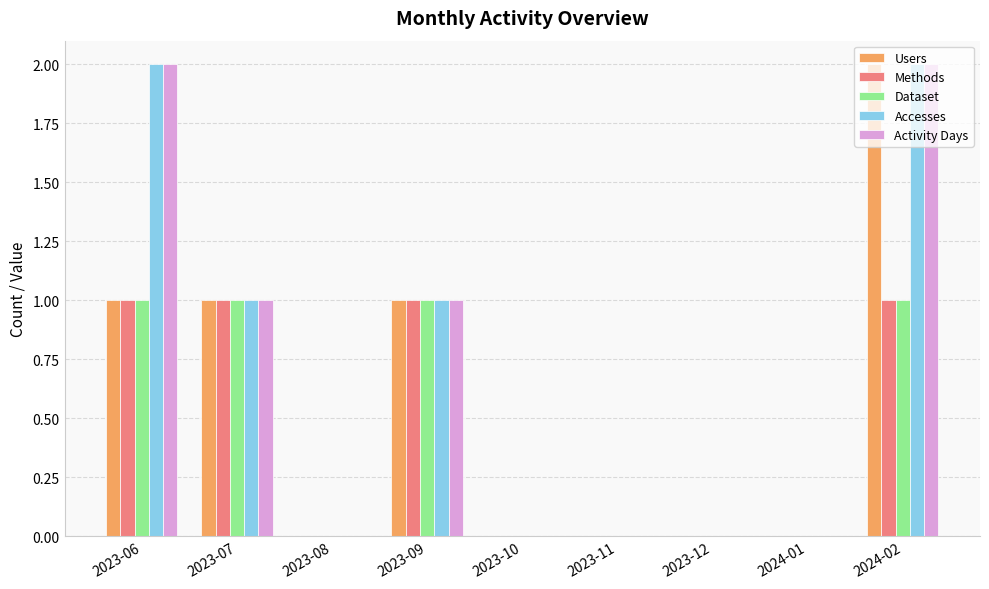

What is the average value of the Accesses series?

1